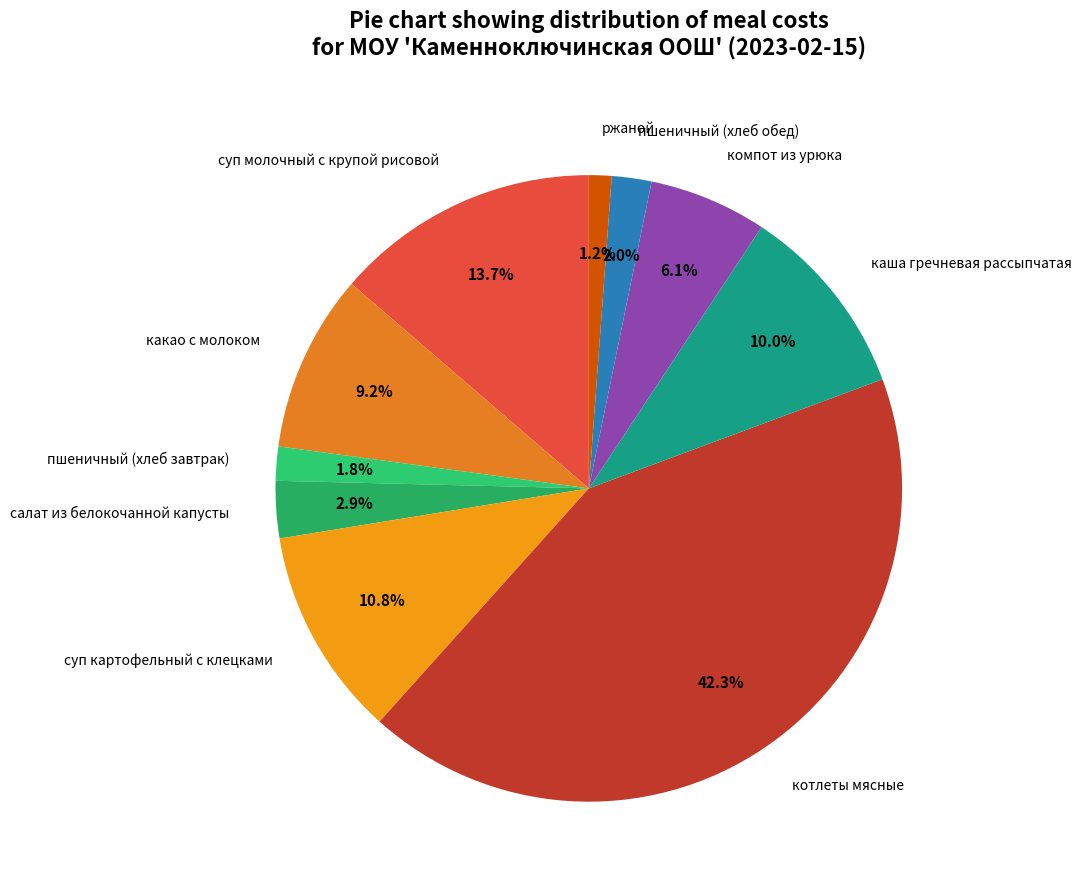

Which slice is the largest?

котлеты мясные